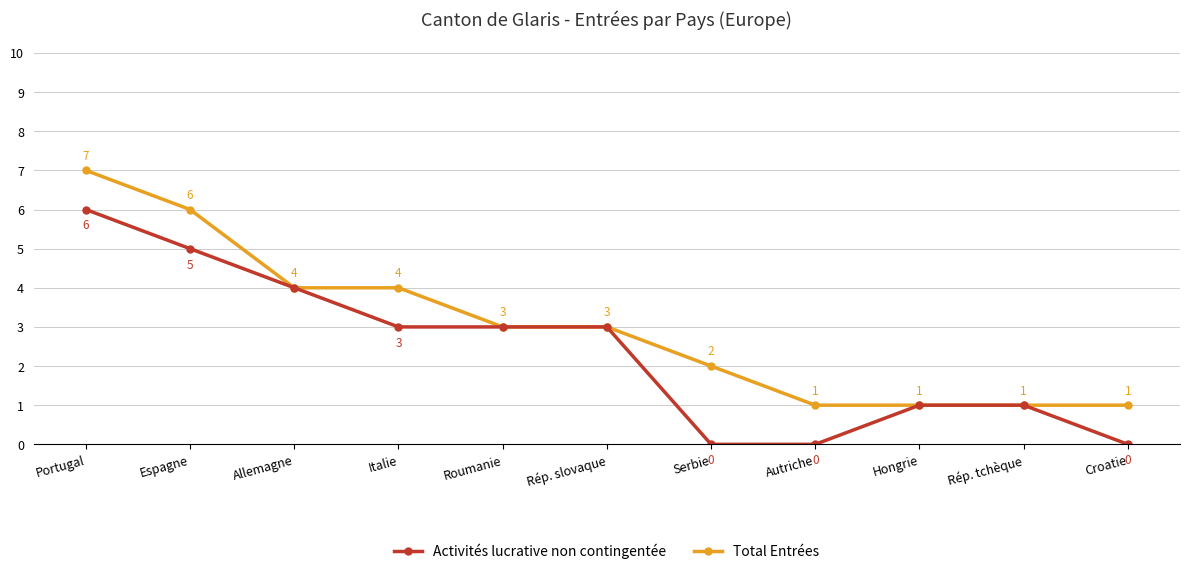

What is the label of the 11th point from the left?

Croatie